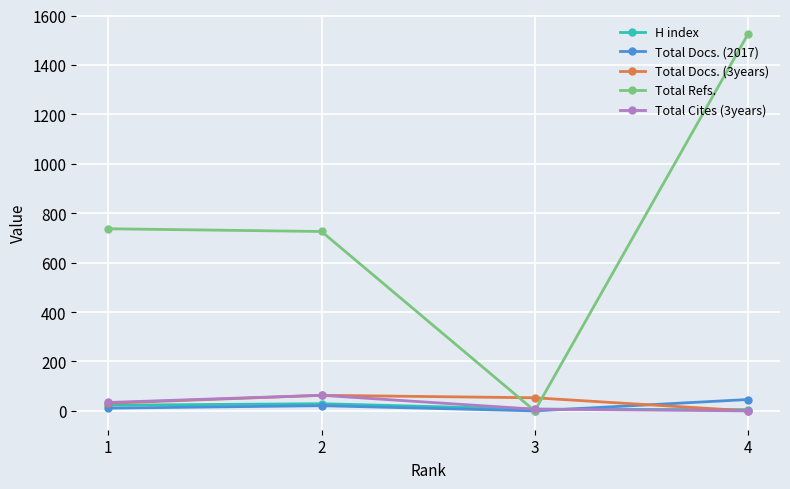

True or false: Total Docs. (3years) and Total Refs. cross at least once.

True